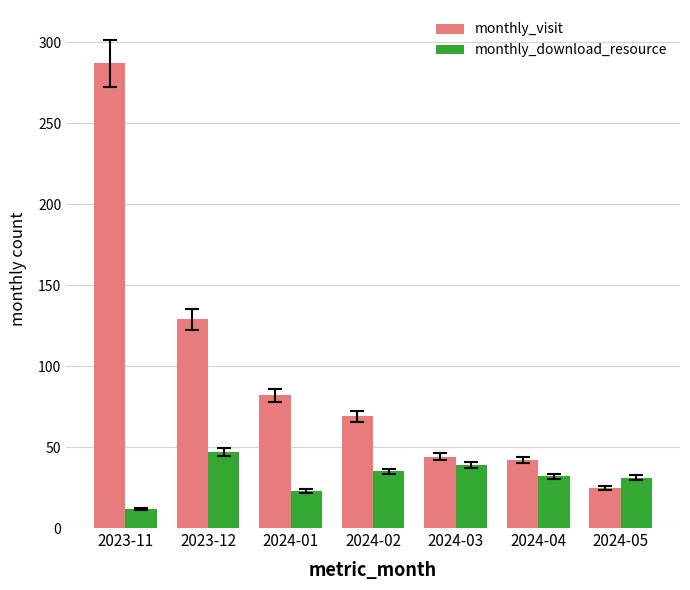

What is the lowest value of the monthly_visit series?

25